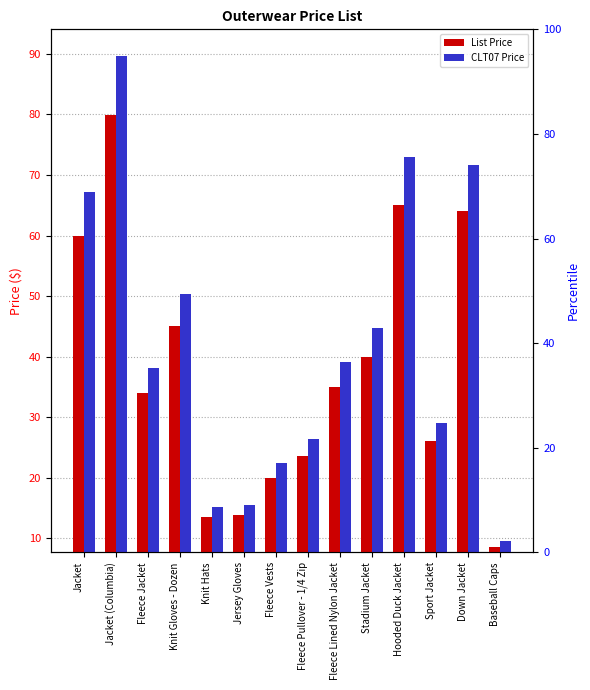

What is the difference between the maximum and minimum values in the CLT07 Price series?

80.1